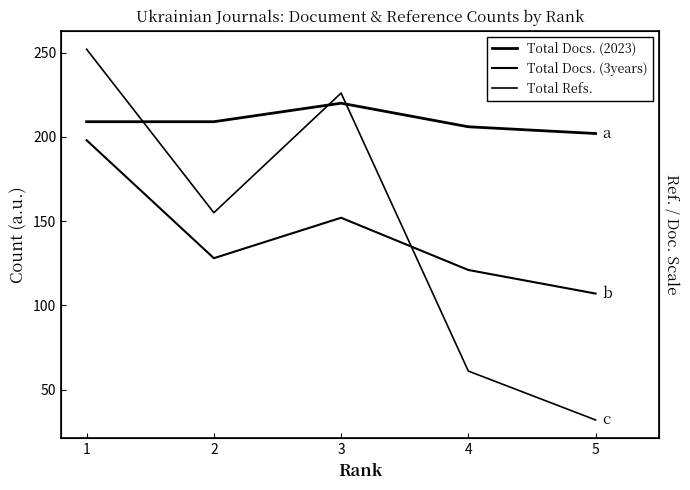

What is the minimum value shown in the chart?

32